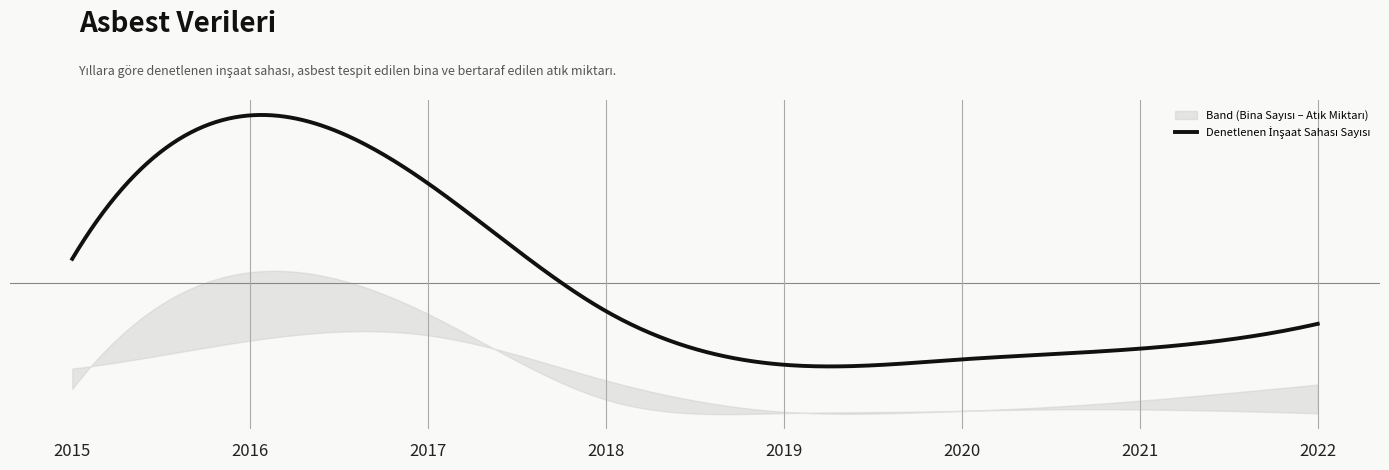

What is the sum of the Denetlenen İnşaat Sahası Sayısı values at 2020 and 2022?

409.0